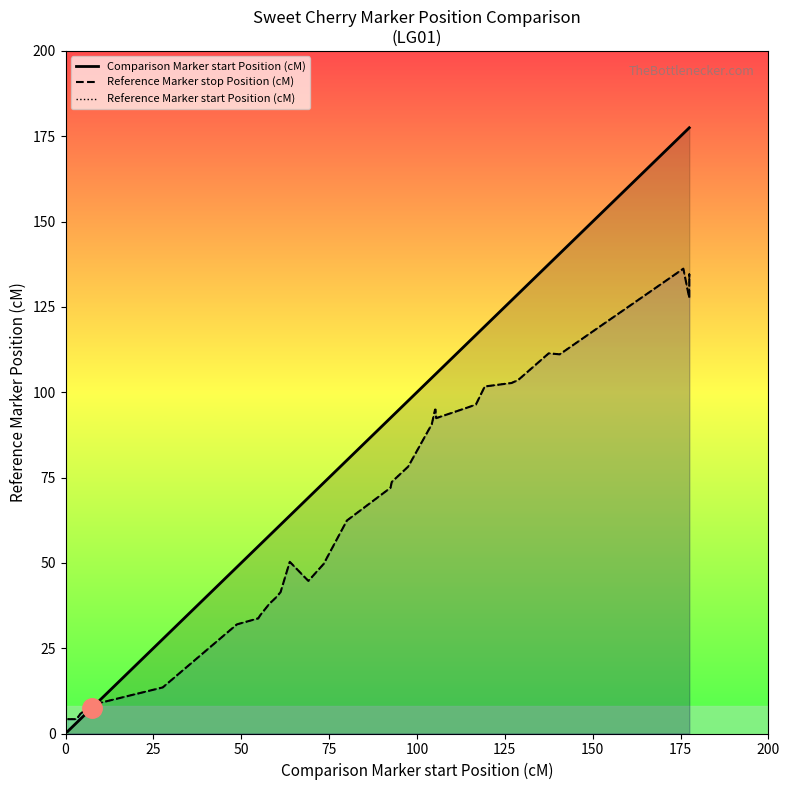

How many lines are shown in the chart?

3